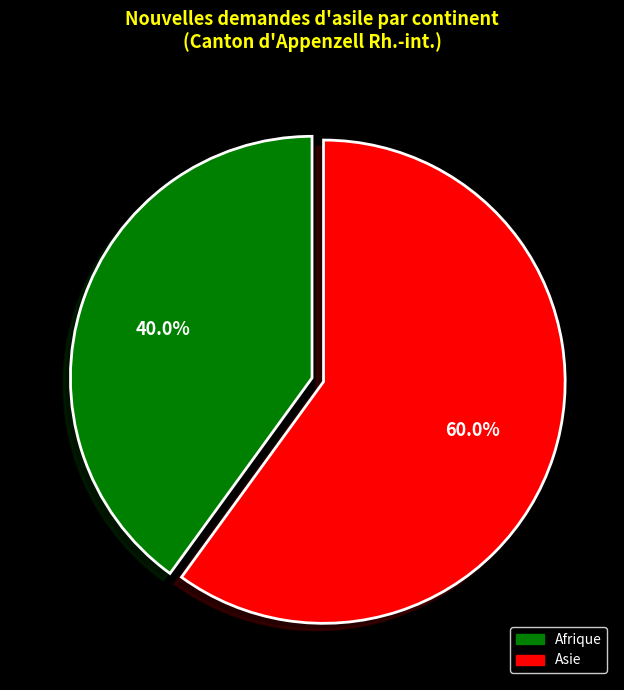

Is there any slice that represents more than half of the pie?

Yes